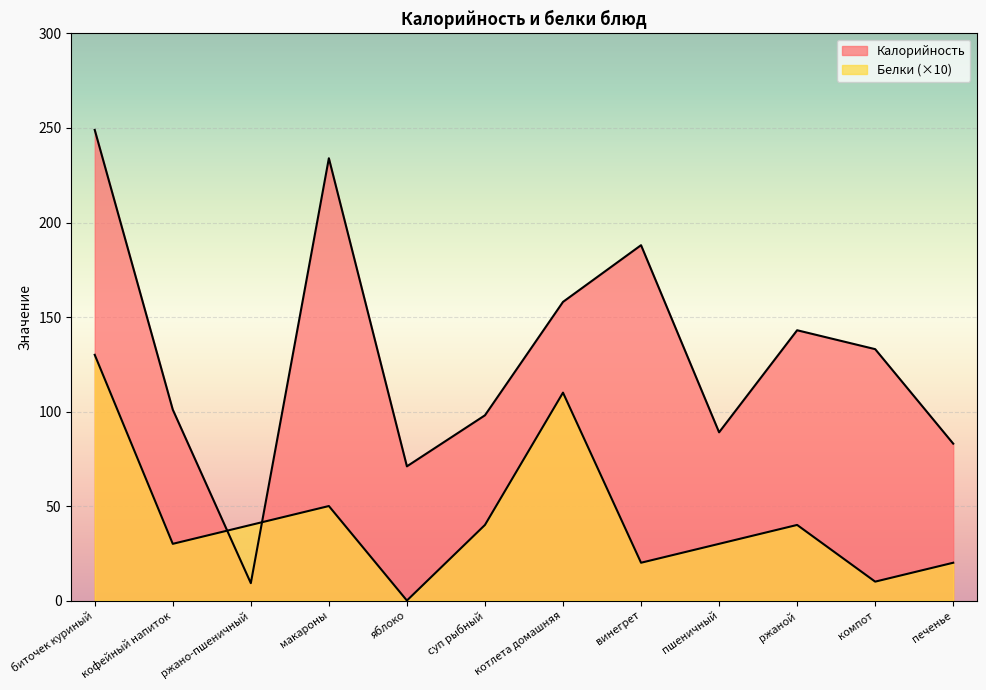

Is it true that Белки equals 4.4 at компот?

False